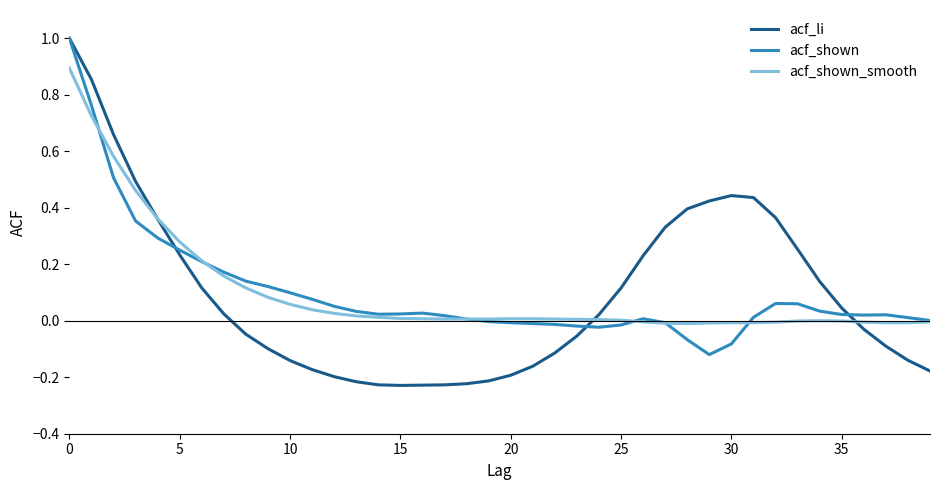

Which series has the largest range (max minus min)?

acf_li